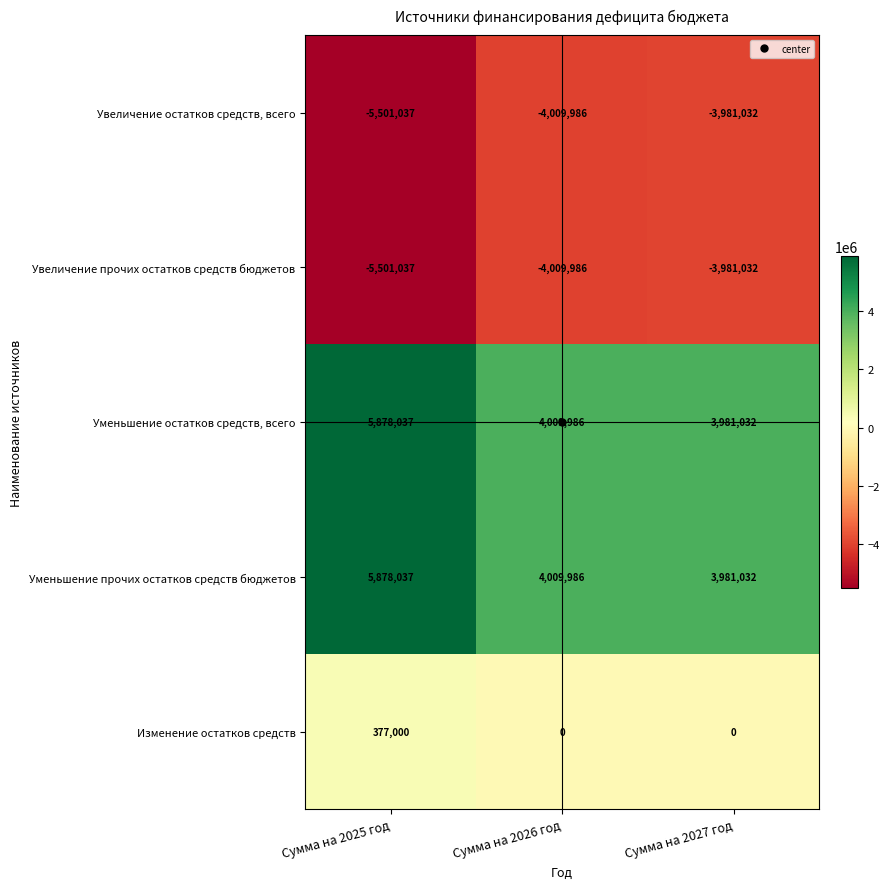

What is the sum of the Изменение остатков средств values at Сумма на 2027 год and Сумма на 2025 год?

377000